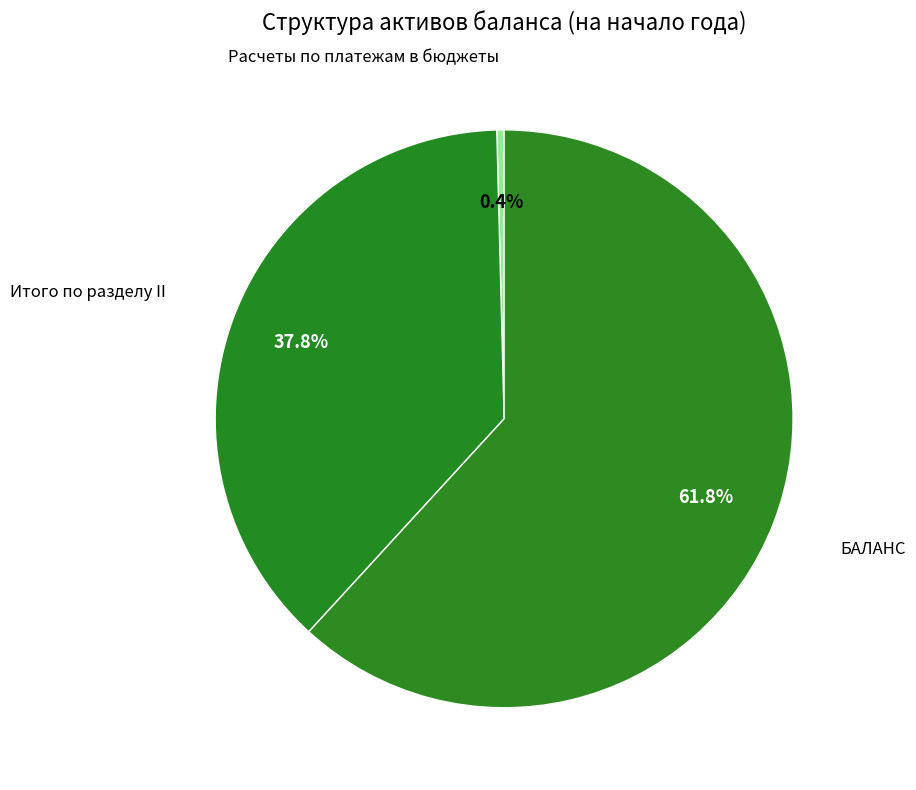

Count the number of slices in the pie.

3